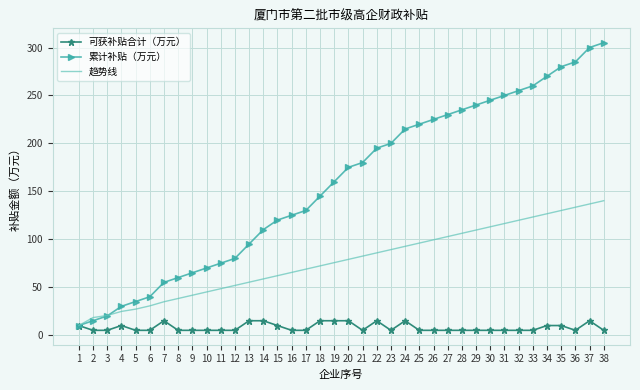

What is the difference between the 可获补贴合计（万元） values at 35 and 2?

5.0